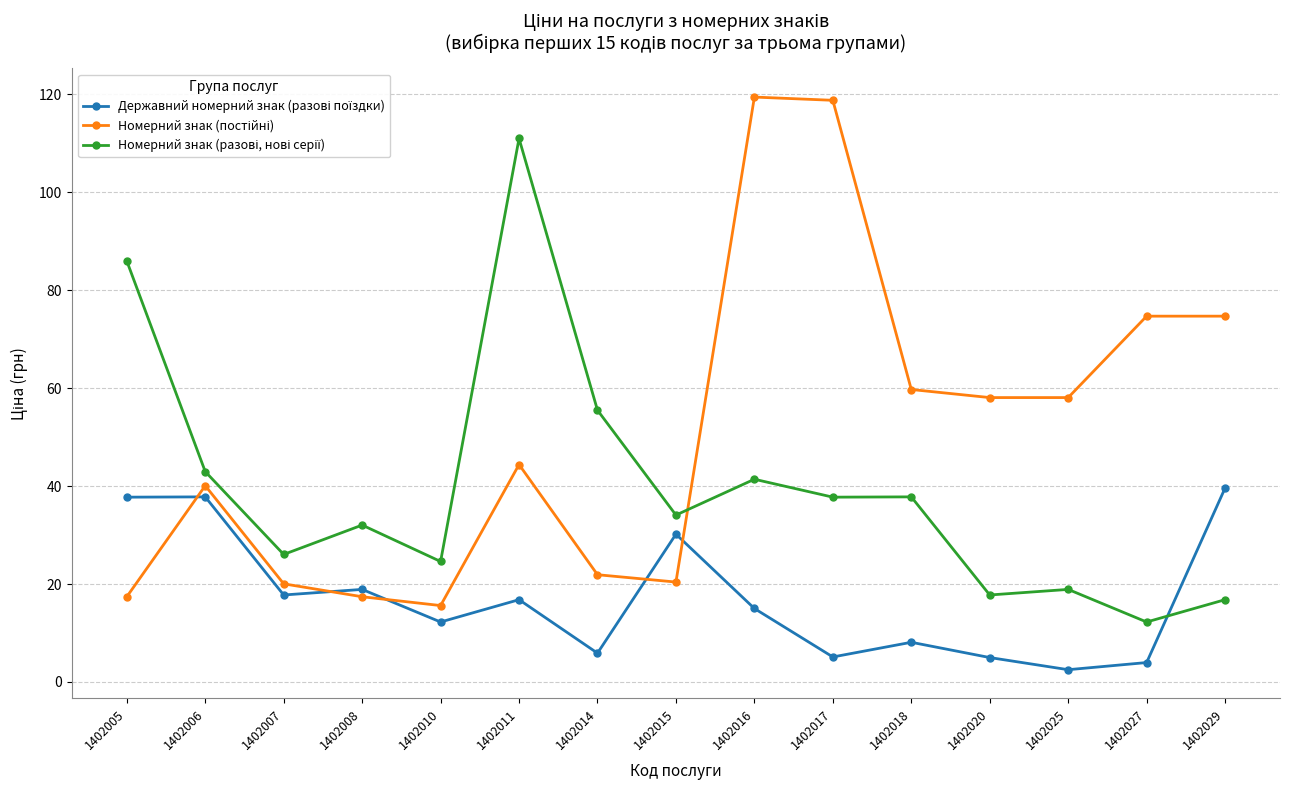

What is the total value across all series at 1402005?

141.1